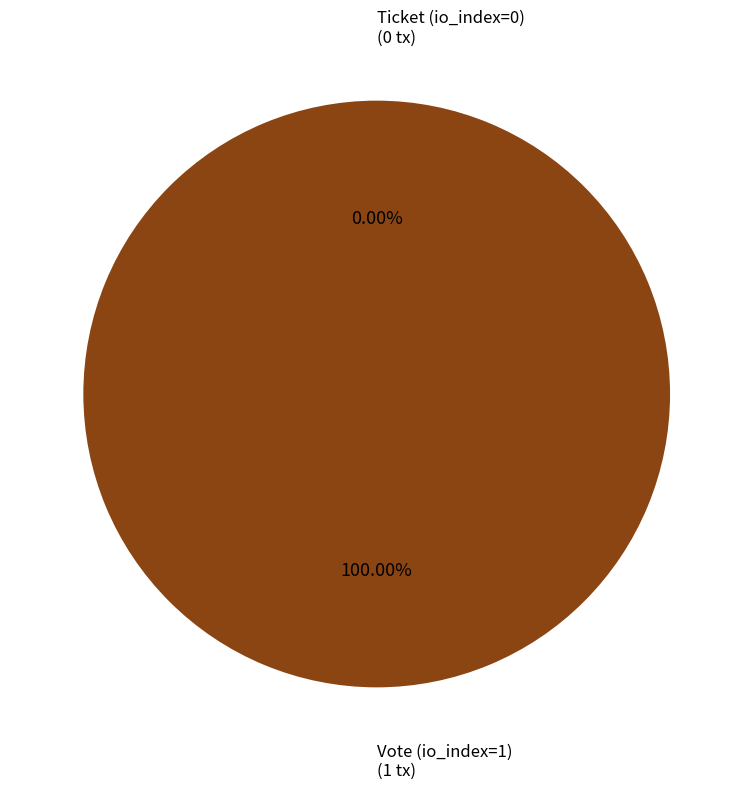

Combined, do Ticket (io_index=0) and Vote (io_index=1) account for over 50%?

Yes